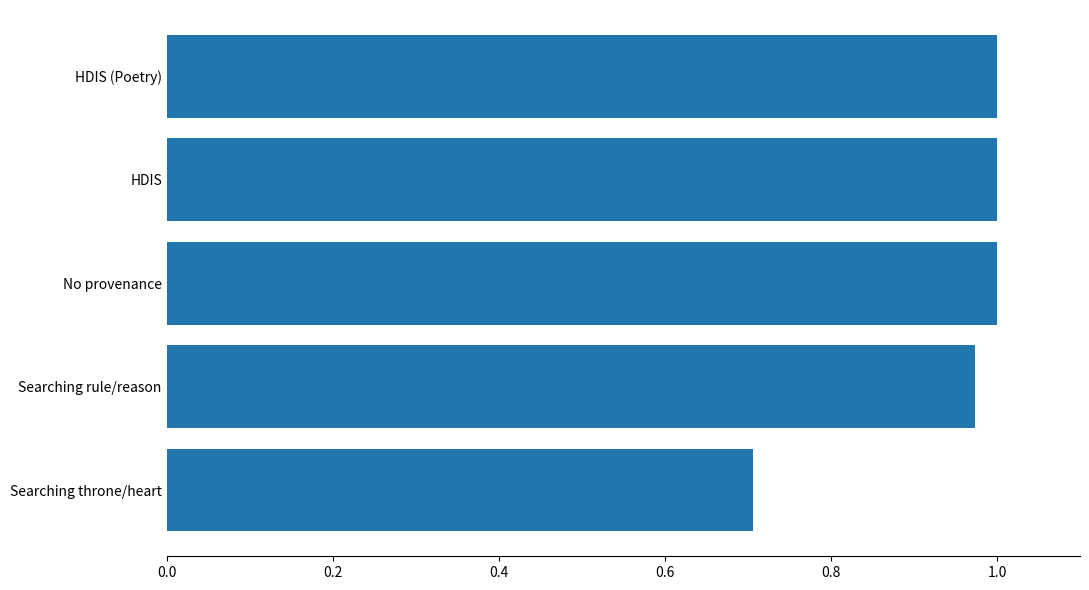

Count the number of data series in this chart.

1